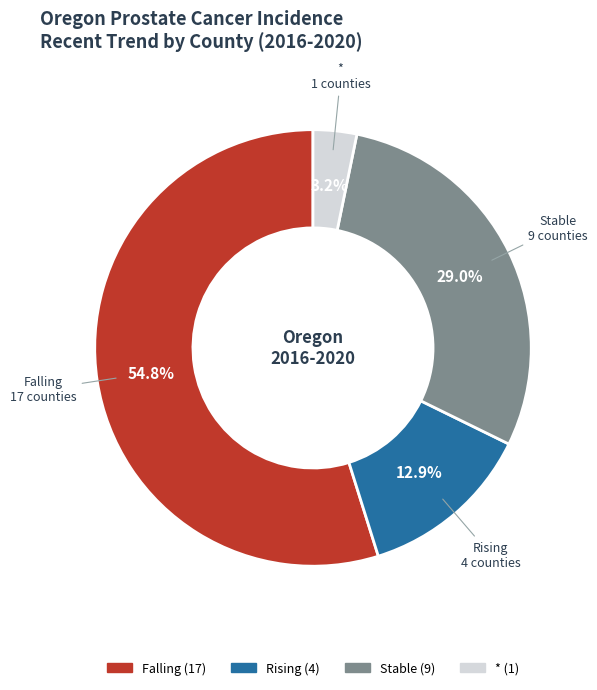

How many slices are in this pie chart?

4